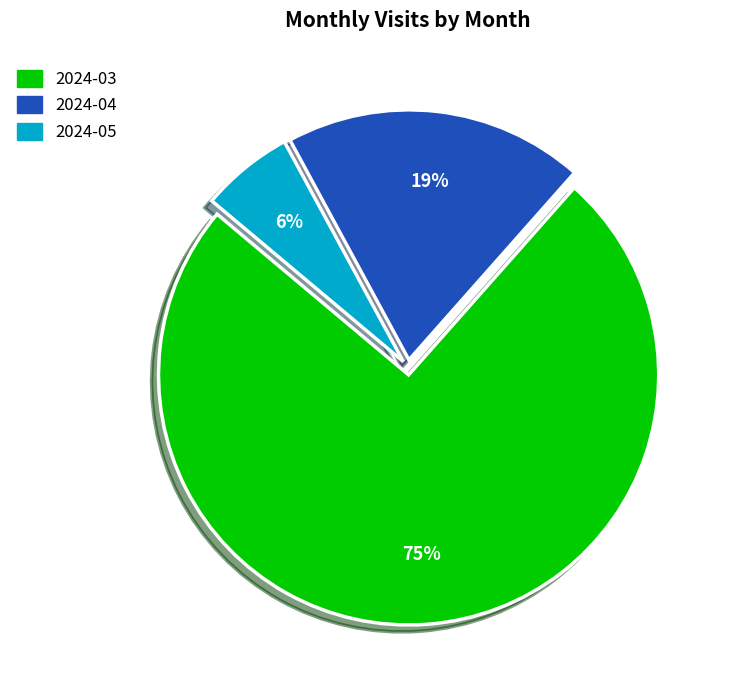

Rank the categories by value from highest to lowest.

2024-03, 2024-04, 2024-05